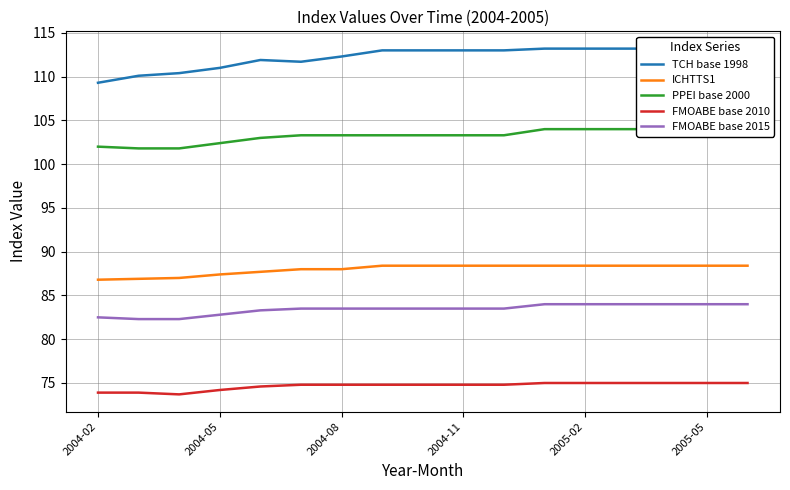

At which category is the sum across all series the highest?

11